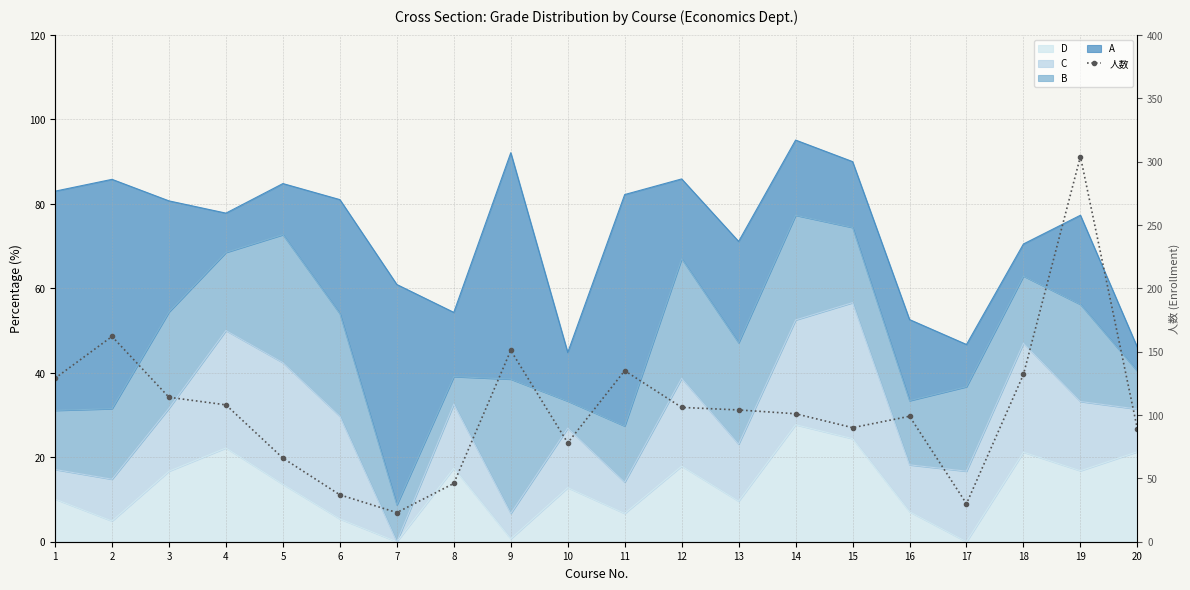

List the labels in order of value, largest first.

19, 2, 9, 11, 18, 1, 3, 4, 12, 13, 14, 16, 15, 20, 10, 5, 8, 6, 17, 7